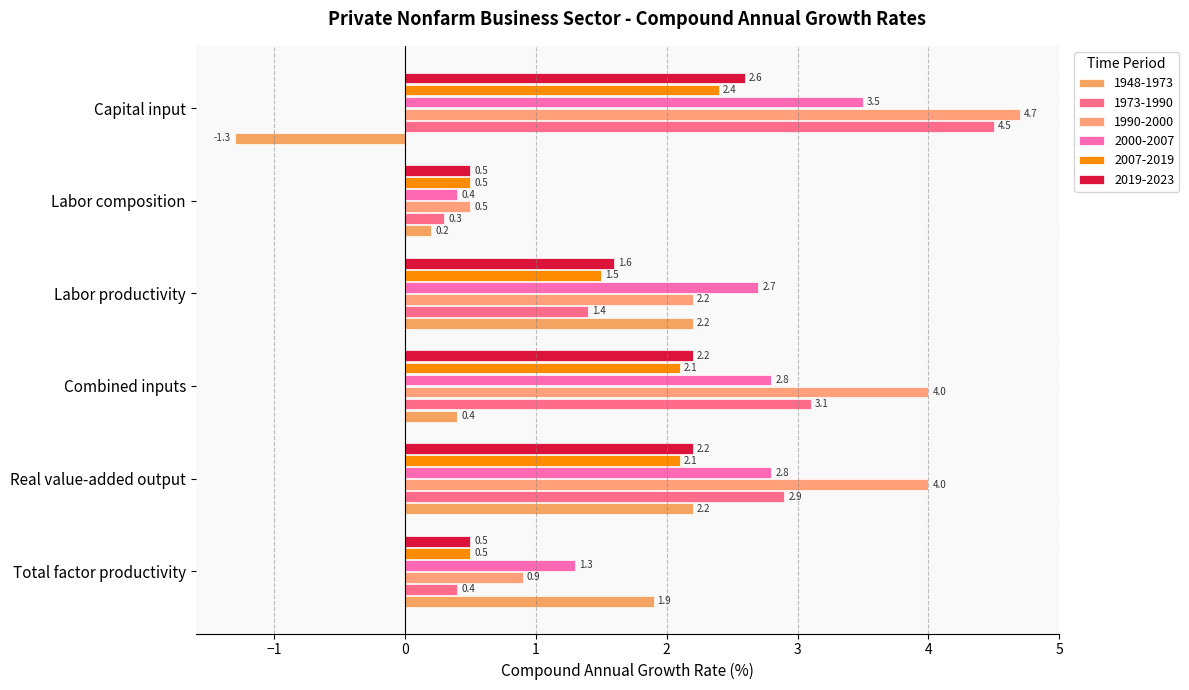

At which category is the sum across all series the highest?

Capital input